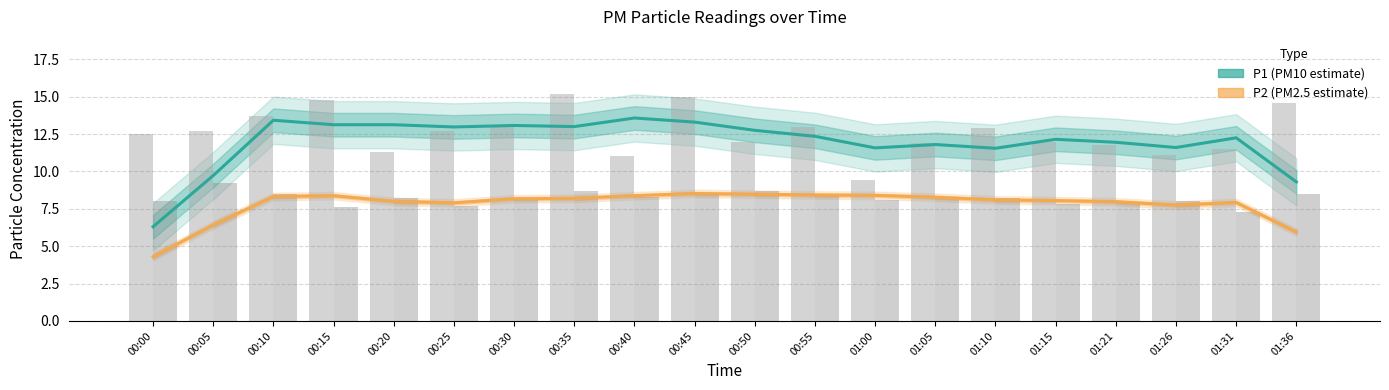

The P2 (PM2.5 estimate) series shows 8.1 at 01:10. True or false?

True